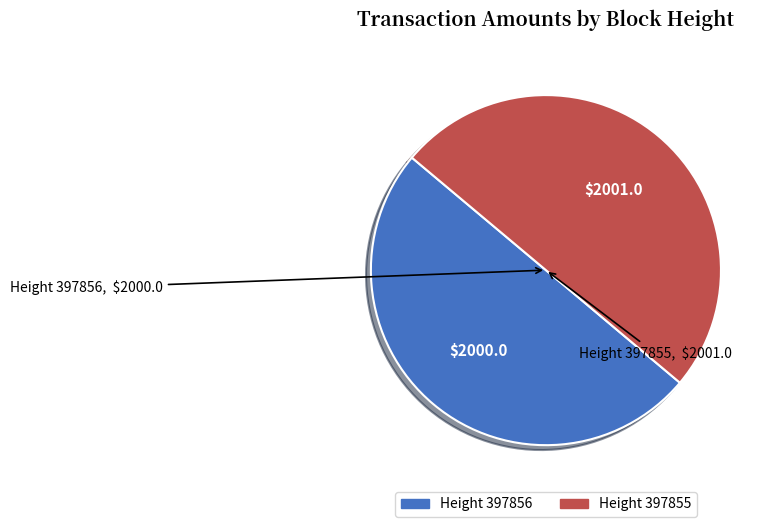

How many slices are in this pie chart?

2